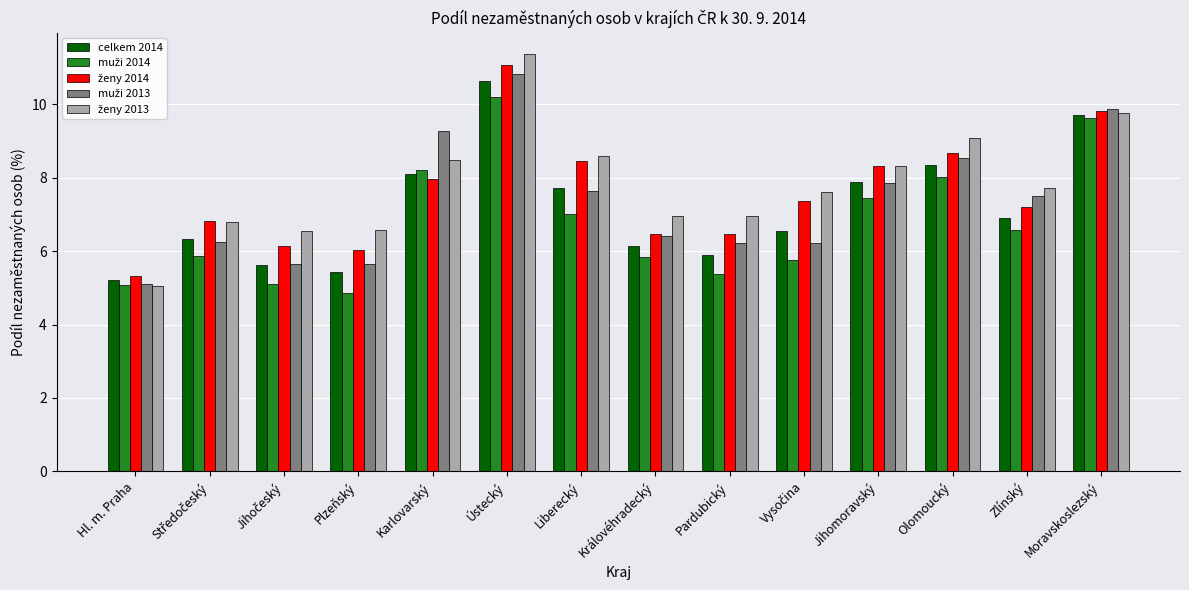

What is the difference between the second highest and second lowest values in the celkem 2014 series?

4.3